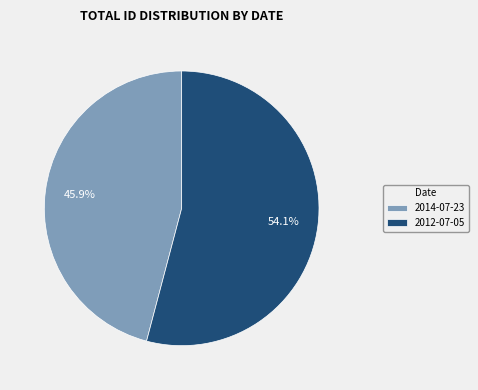

How many segments does this pie chart have?

2